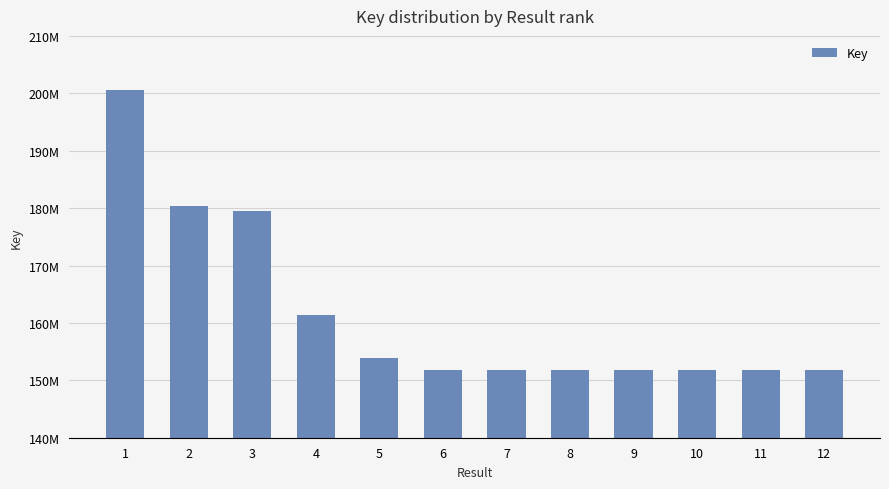

What is the greatest value displayed?

200630753